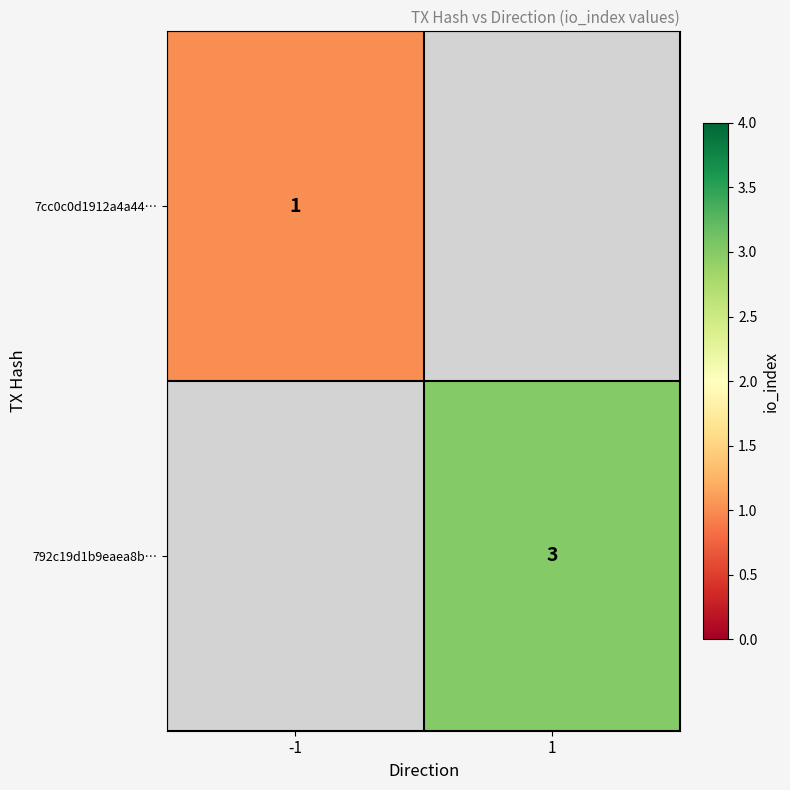

The value of 792c19d1b9eaea8b… at 1 is 1. True or false?

False